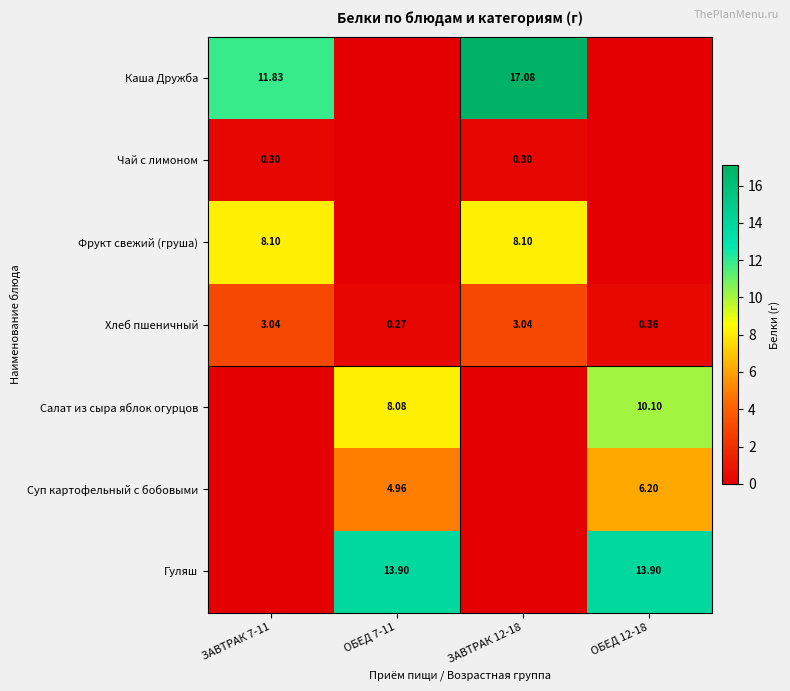

Rank the categories by Гуляш value from lowest to highest.

ЗАВТРАК 7-11, ЗАВТРАК 12-18, ОБЕД 7-11, ОБЕД 12-18